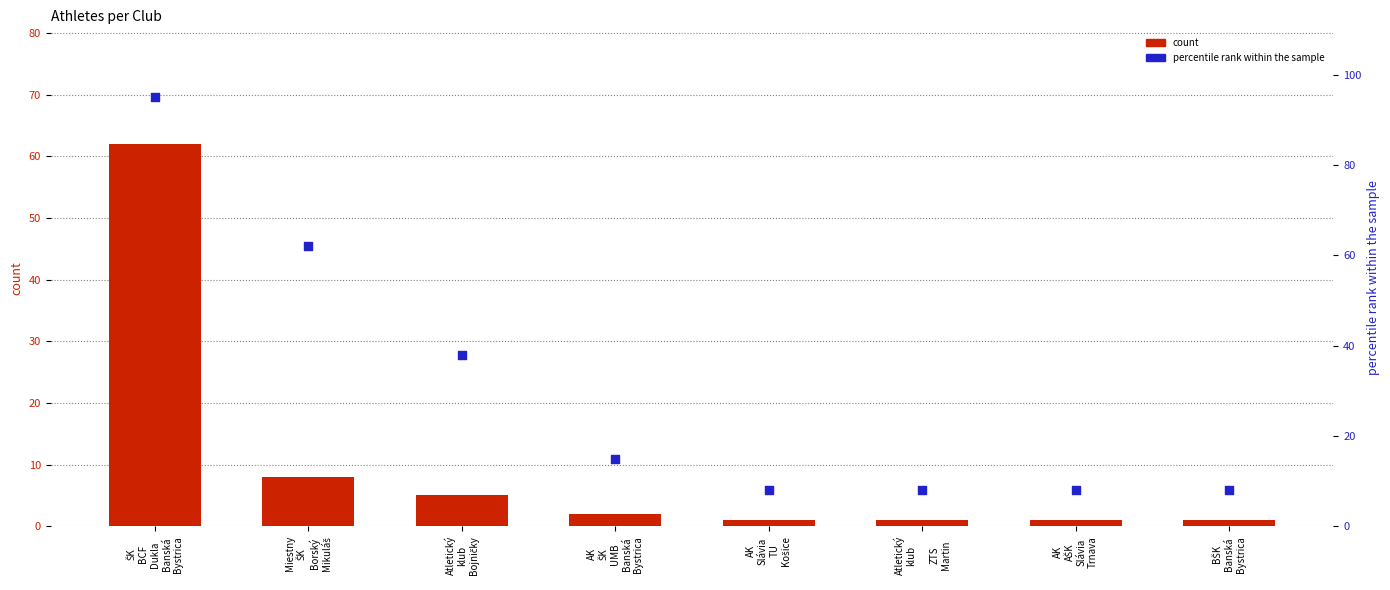

At which category is the sum across all series the highest?

ŠK
BCF
Dukla
Banská
Bystrica